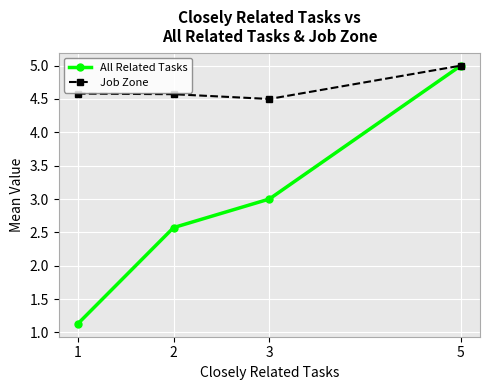

What are all the series names shown in the legend?

All Related Tasks, Job Zone